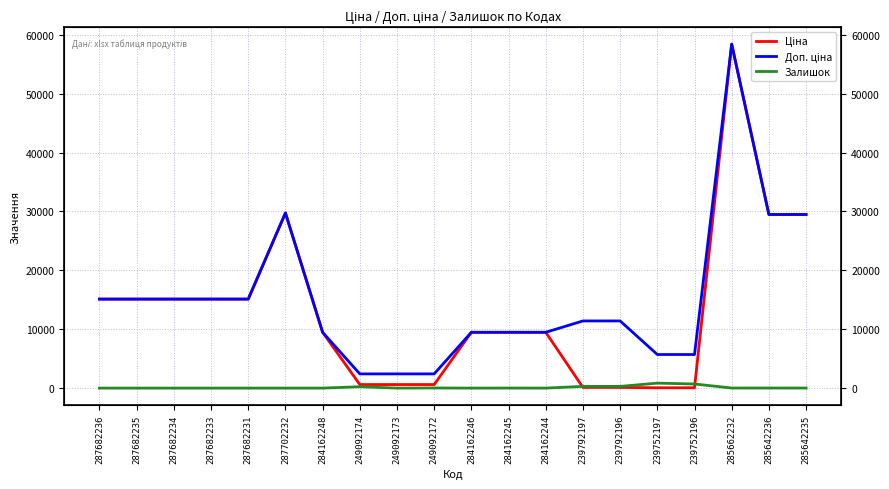

Reading right to left, extract all data points from this chart.

Ціна: 285642235=29491.5	285642236=29491.5	285662232=58426.5	239752196=57.0	239752197=57.0	239792196=114.1	239792197=114.1	284162244=9480.1	284162245=9480.1	284162246=9480.1	249092172=603.7	249092173=603.7	249092174=603.7	284162248=9480.1	287702232=29747.2	287682231=15120.0	287682233=15120.0	287682234=15120.0	287682235=15120.0	287682236=15120.0
Доп. ціна: 285642235=29491.5	285642236=29491.5	285662232=58426.5	239752196=5705.0	239752197=5705.0	239792196=11410.0	239792197=11410.0	284162244=9480.1	284162245=9480.1	284162246=9480.1	249092172=2414.8	249092173=2414.8	249092174=2414.8	284162248=9480.1	287702232=29747.2	287682231=15120.0	287682233=15120.0	287682234=15120.0	287682235=15120.0	287682236=15120.0
Залишок: 285642235=11.0	285642236=11.0	285662232=12.0	239752196=698.0	239752197=845.0	239792196=290.0	239792197=289.0	284162244=2.0	284162245=8.0	284162246=0.0	249092172=21.0	249092173=0.0	249092174=233.0	284162248=0.0	287702232=0.0	287682231=0.0	287682233=0.0	287682234=0.0	287682235=0.0	287682236=0.0